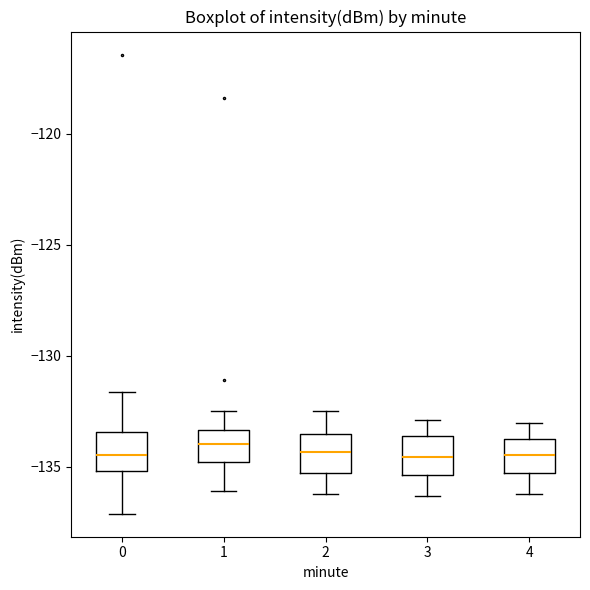

Where is the upper edge of the box at x = 0 on the y-axis? The values are not printed on the chart, so give them approximately, as read against the axis.

-133.5